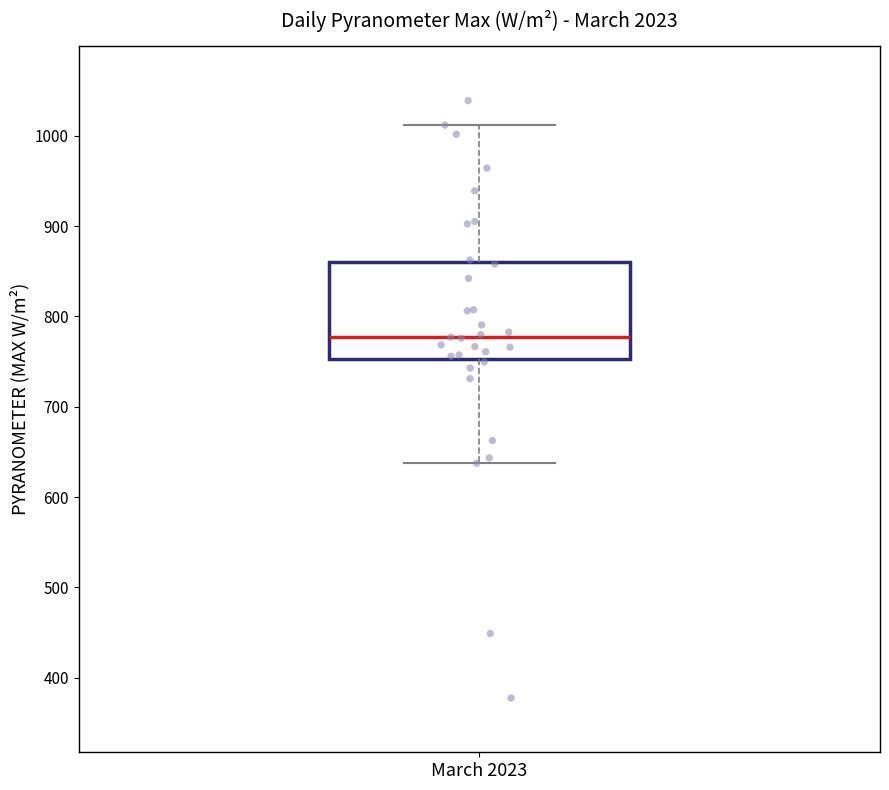

Read this box plot against the y-axis: the position of the median line, the range covered by the box, and the ends of both whiskers. The values are not printed on the chart, so give them approximately, as read against the axis.

median 780, box 750 to 860, whiskers 640 to 1010